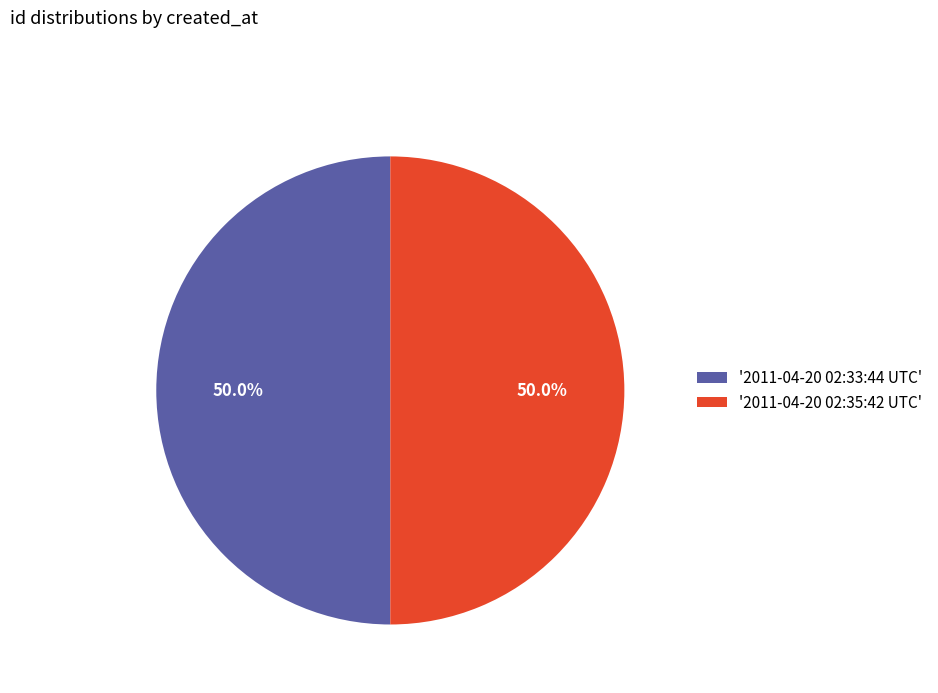

Is the sum of '2011-04-20 02:33:44 UTC' and '2011-04-20 02:35:42 UTC' greater than half?

Yes